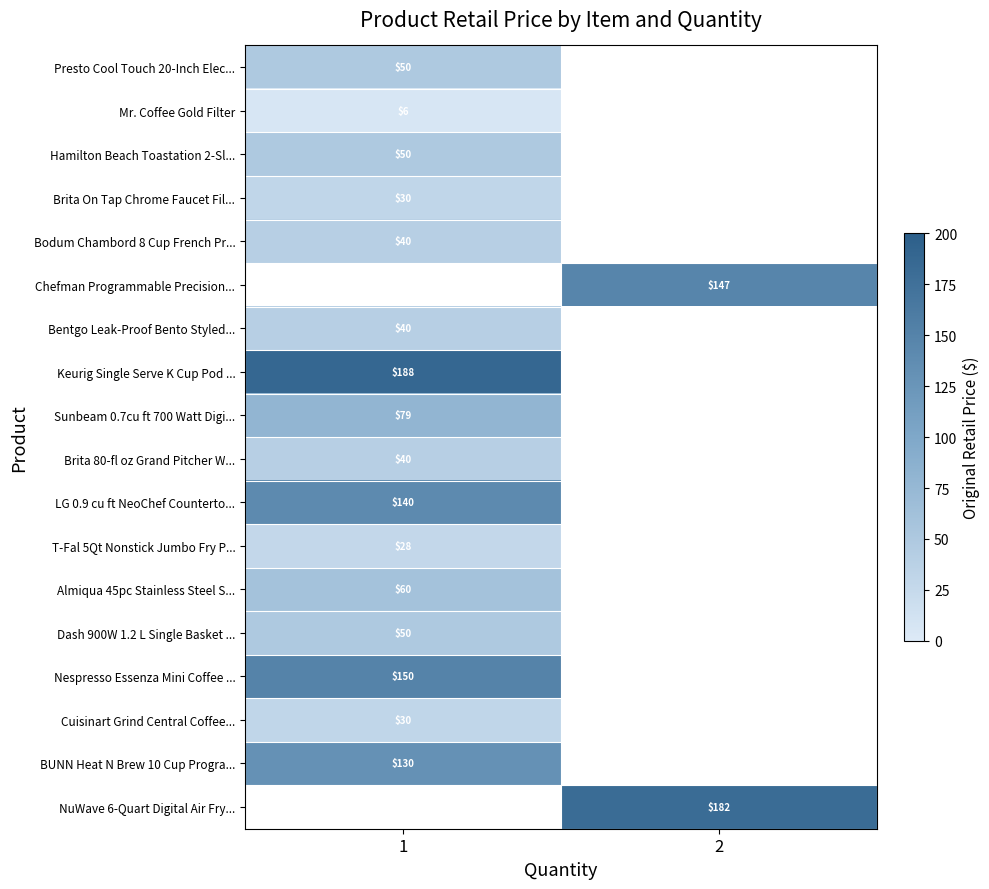

True or false: Presto Cool Touch 20-Inch Elec... has a value of 50.0 at 1.

True